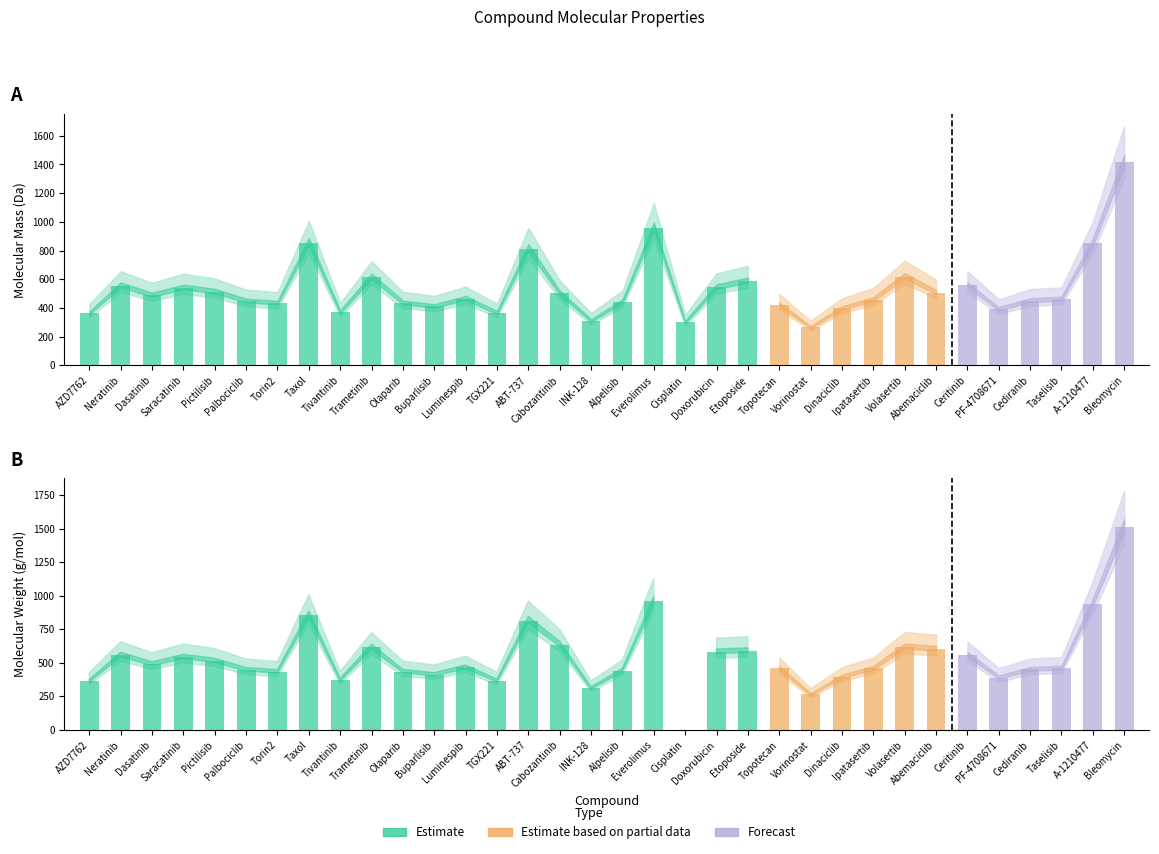

How many data points in Molecular Mass are above 465?

17